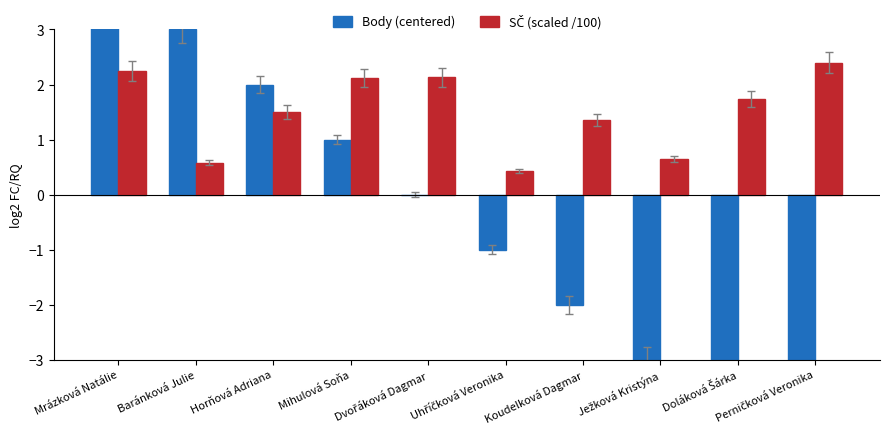

The value of SČ (scaled /100) at Mrázková Natálie is 2.2. True or false?

True